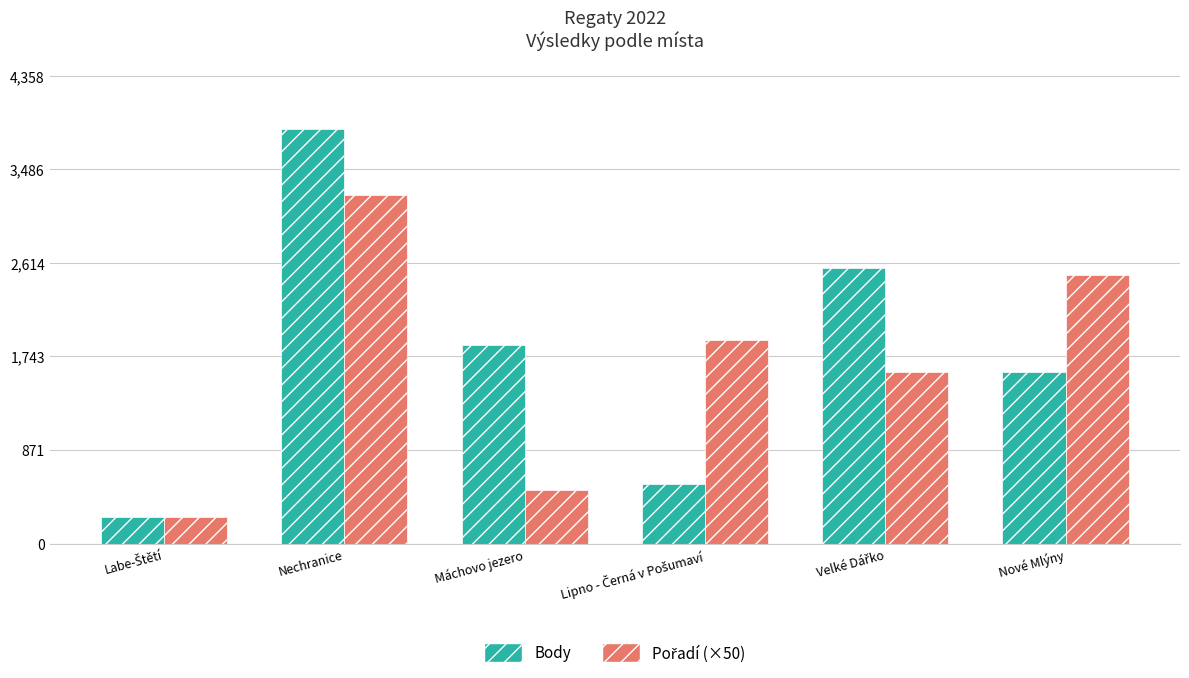

At which category is the sum across all series the highest?

Nechranice